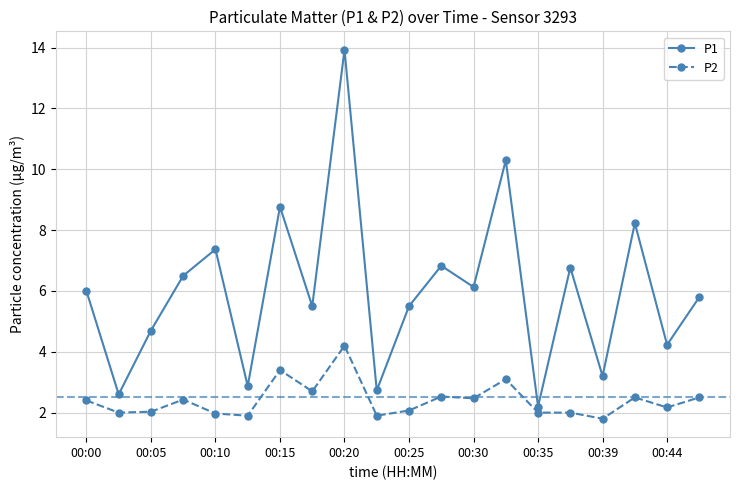

What is the value of the P1 point at the 6th from the left?

2.9